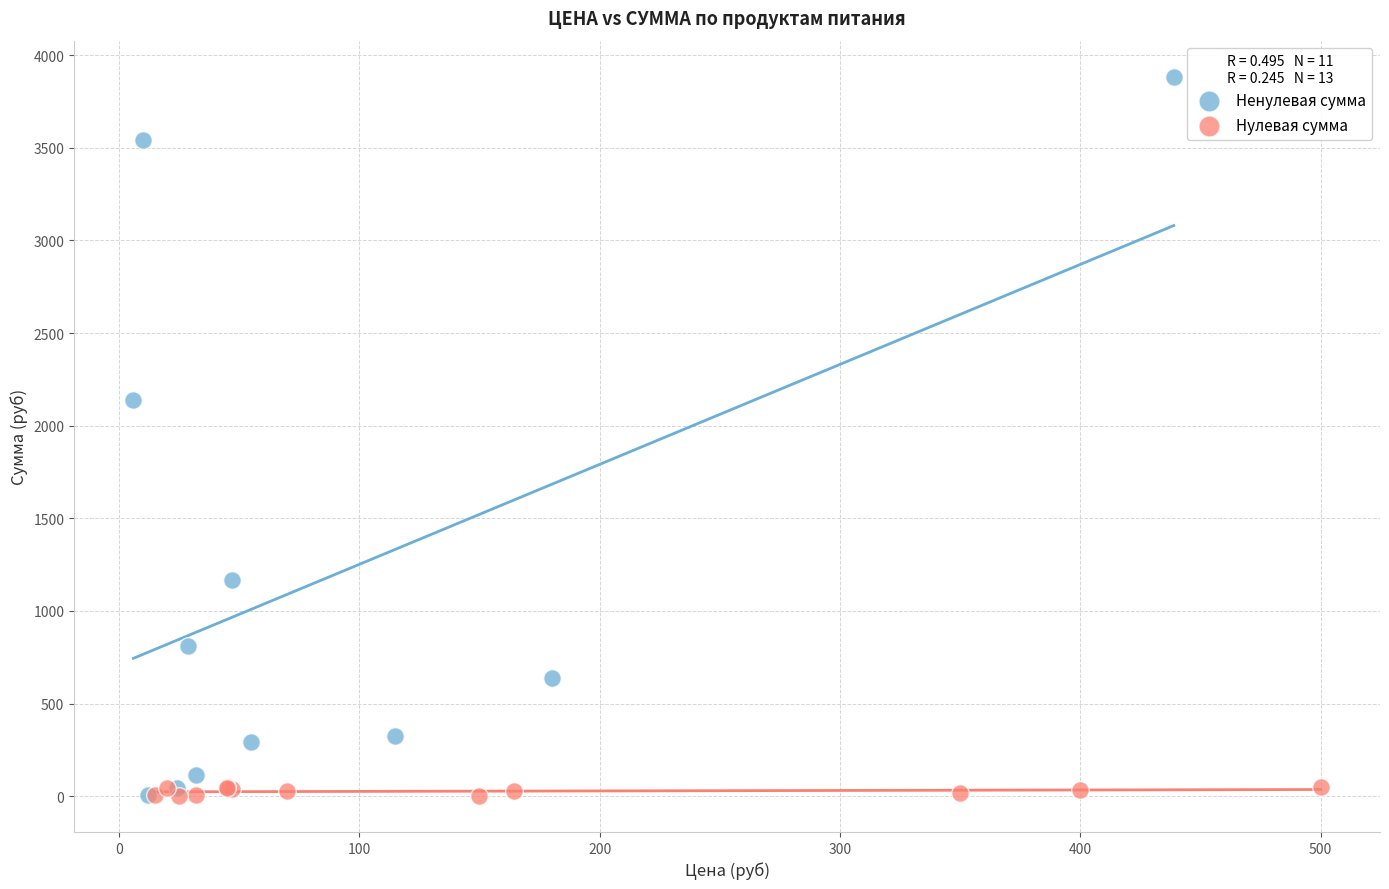

Which series has the largest Y range (max minus min)?

Ненулевая сумма